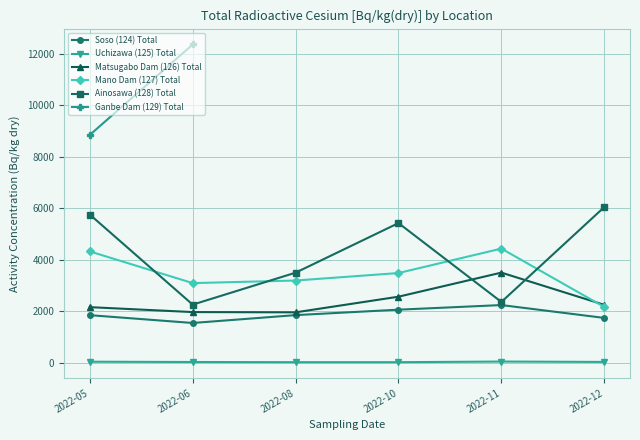

In Ainosawa (128) Total, how many points are lower than both neighbors (excluding endpoints)?

2